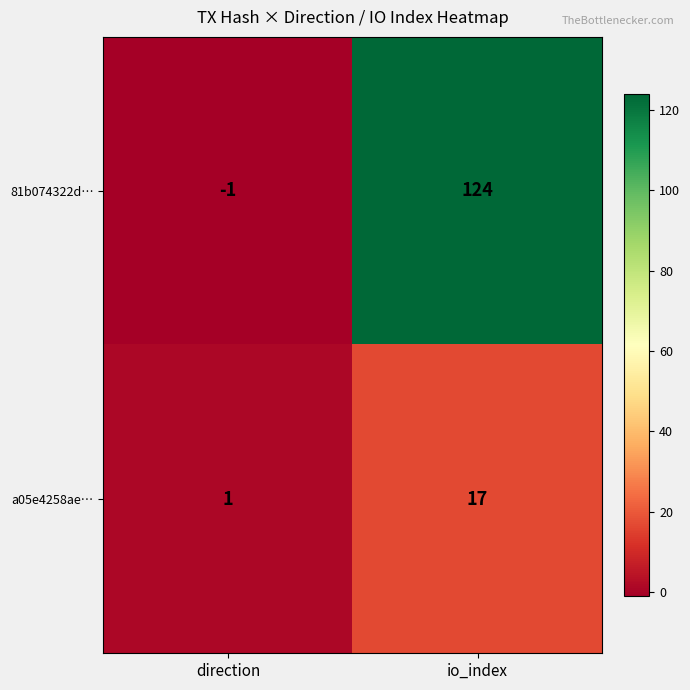

What is the total value across all series at io_index?

141